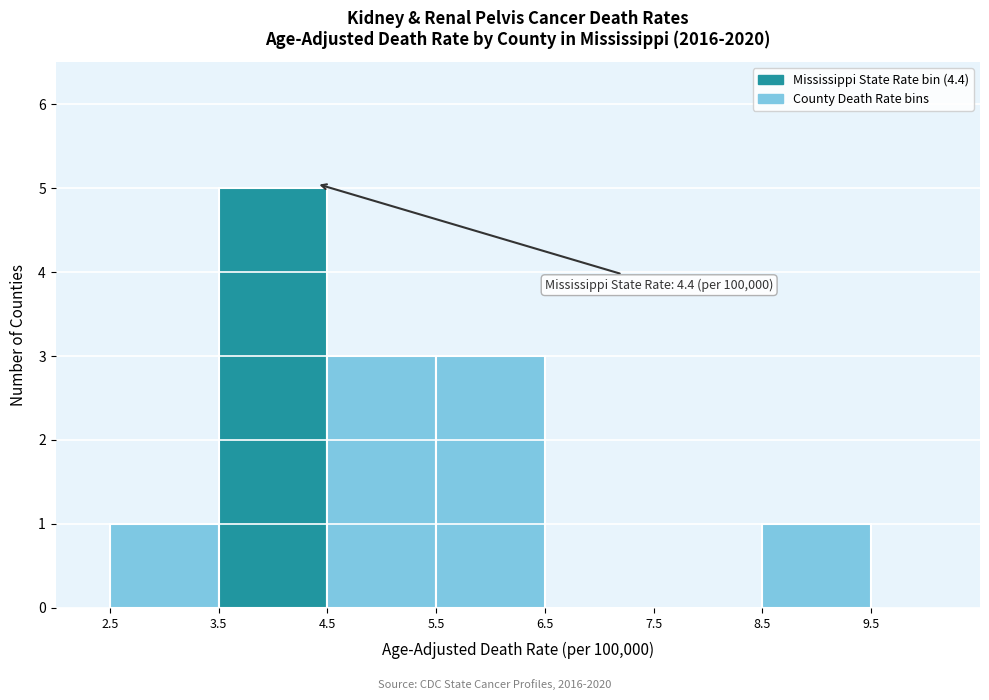

Which range on the x-axis has the tallest bar?

3.5 to 4.5